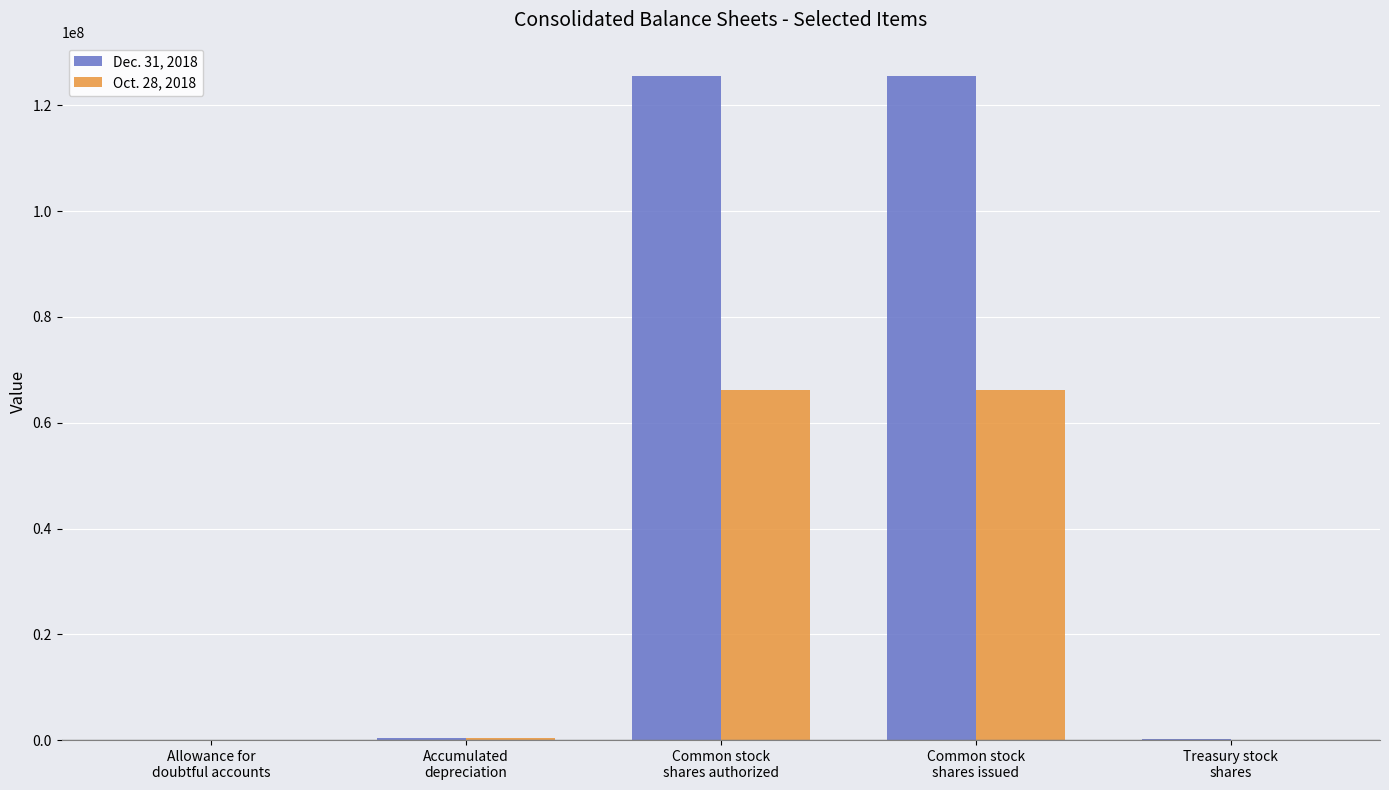

Which series has the largest total across all categories?

Dec. 31, 2018